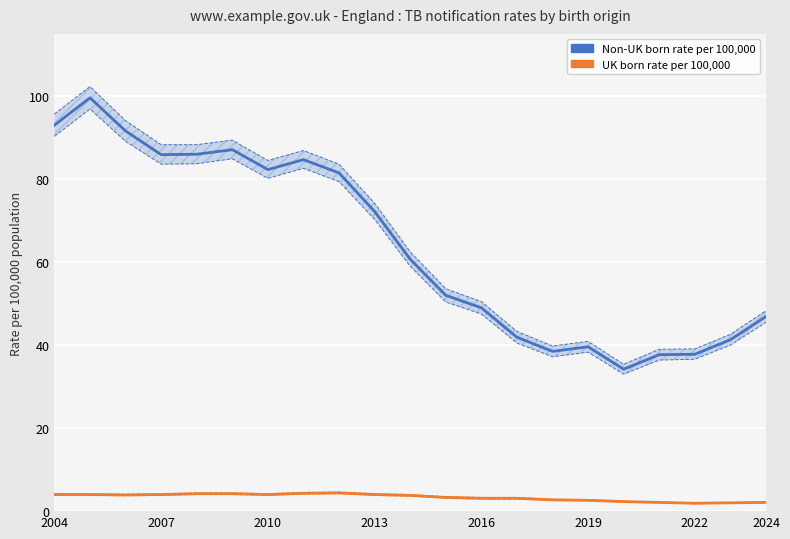

Is this an area chart (filled region under the line)?

No